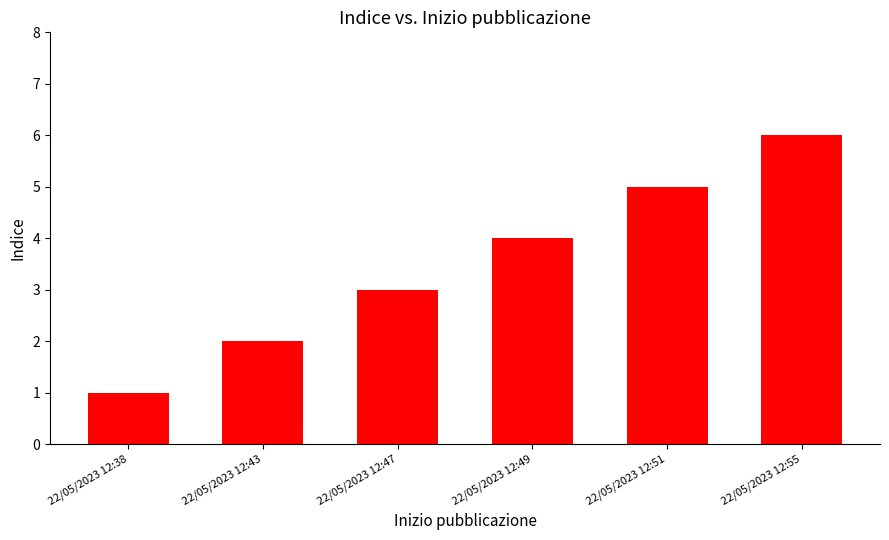

Are the bars grouped side by side (vs. stacked)?

No